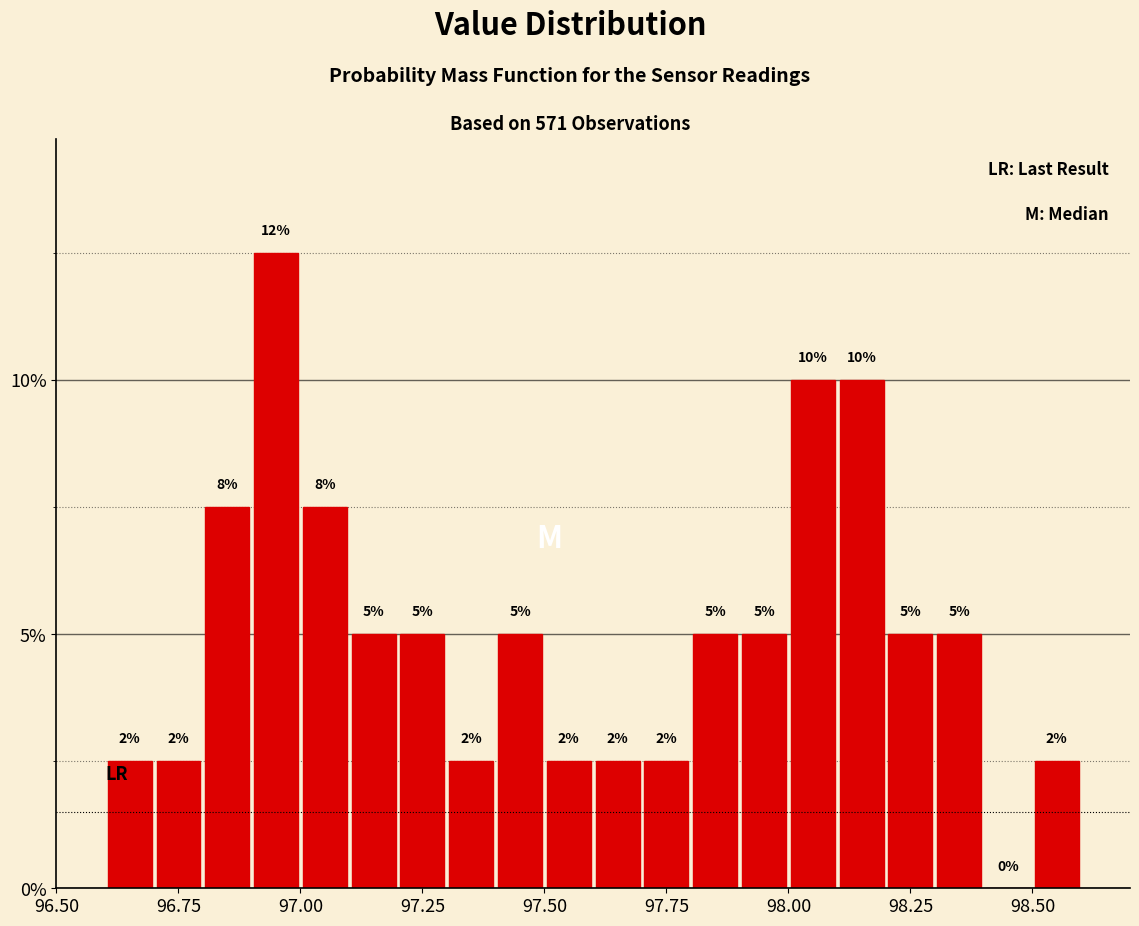

Around what value on the x-axis is the tallest bar? Give the approximate position of its centre, as read against the axis.

96.95